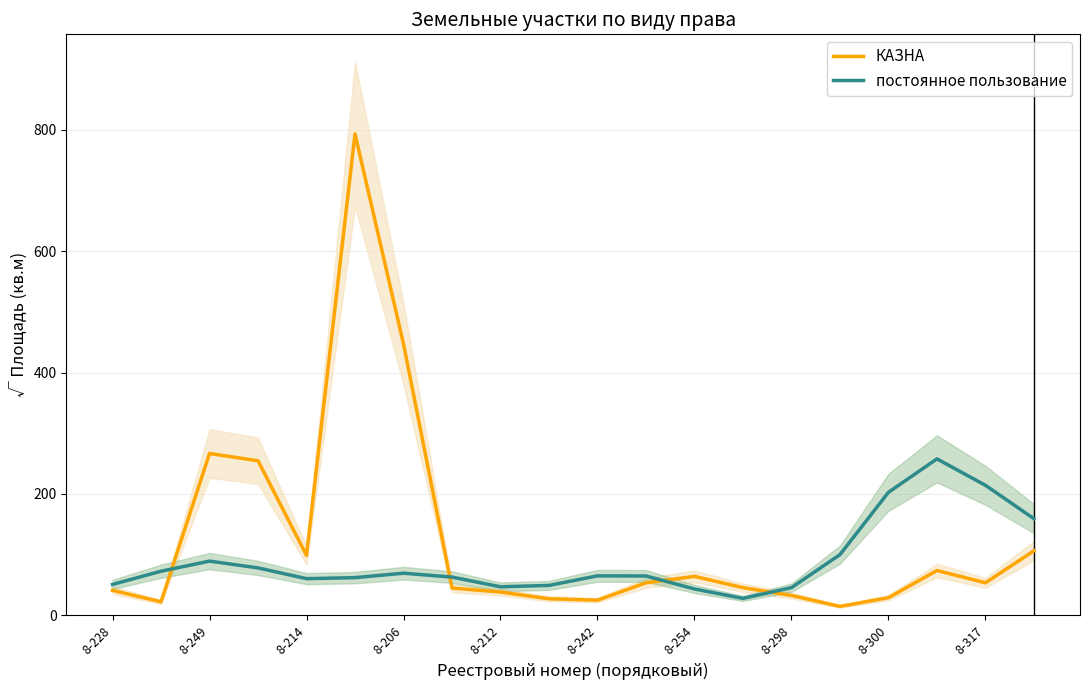

Does the chart display data point markers on the line(s)?

No